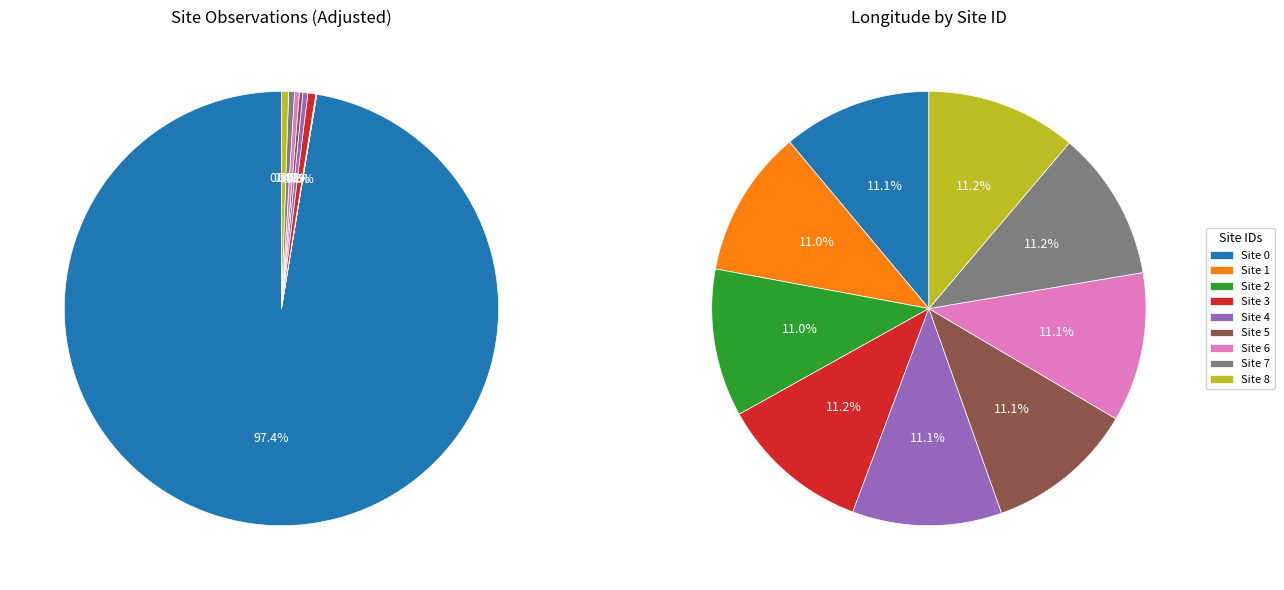

What is the change in value from 1 to 7?

+2.2